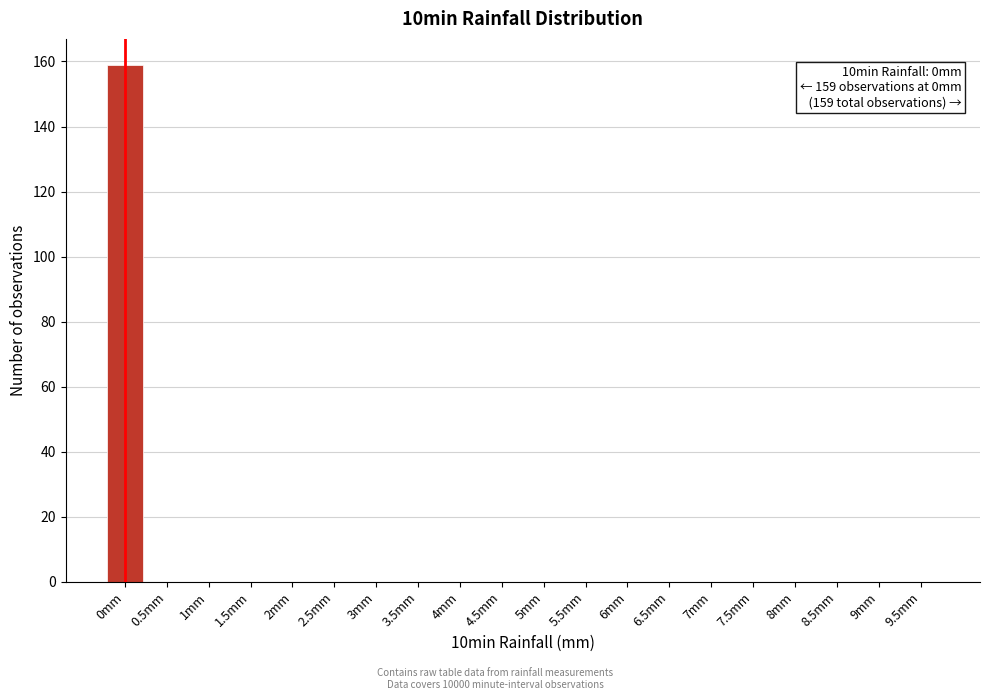

Reading left to right, transcribe all the data shown in this chart.

0mm=159	0.5mm=0	1mm=0	1.5mm=0	2mm=0	2.5mm=0	3mm=0	3.5mm=0	4mm=0	4.5mm=0	5mm=0	5.5mm=0	6mm=0	6.5mm=0	7mm=0	7.5mm=0	8mm=0	8.5mm=0	9mm=0	9.5mm=0